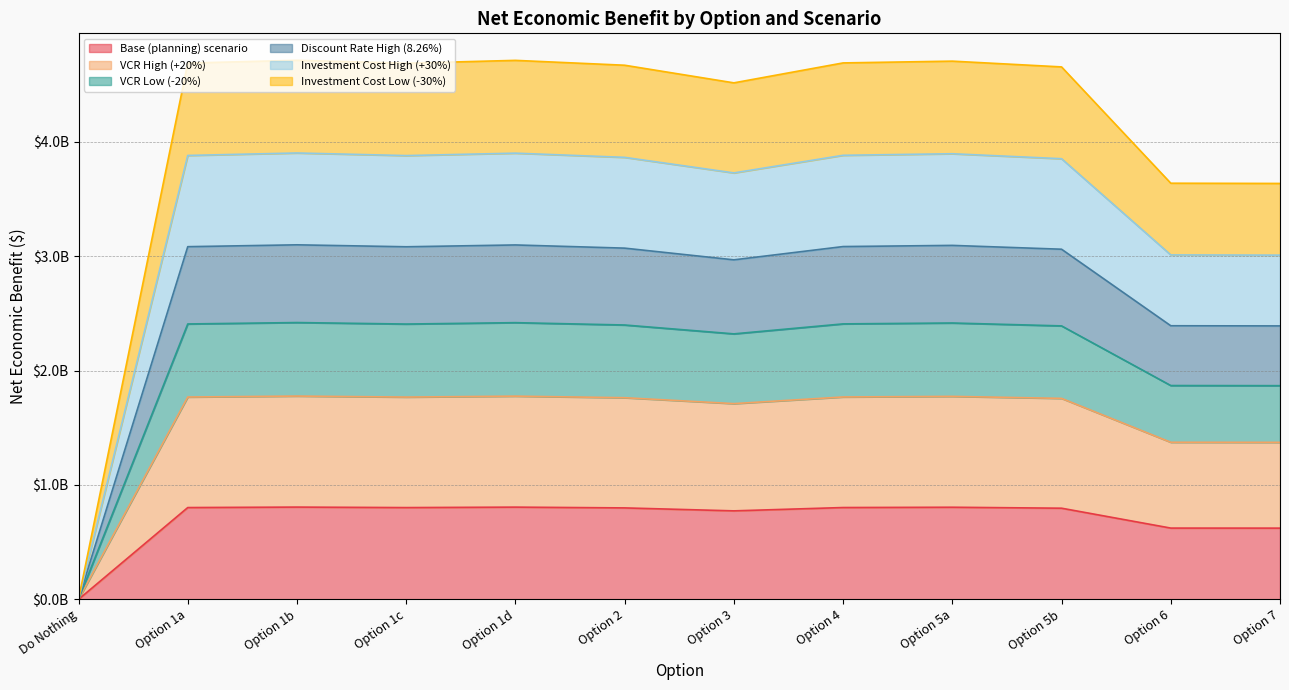

Does the chart have visible grid lines?

Yes